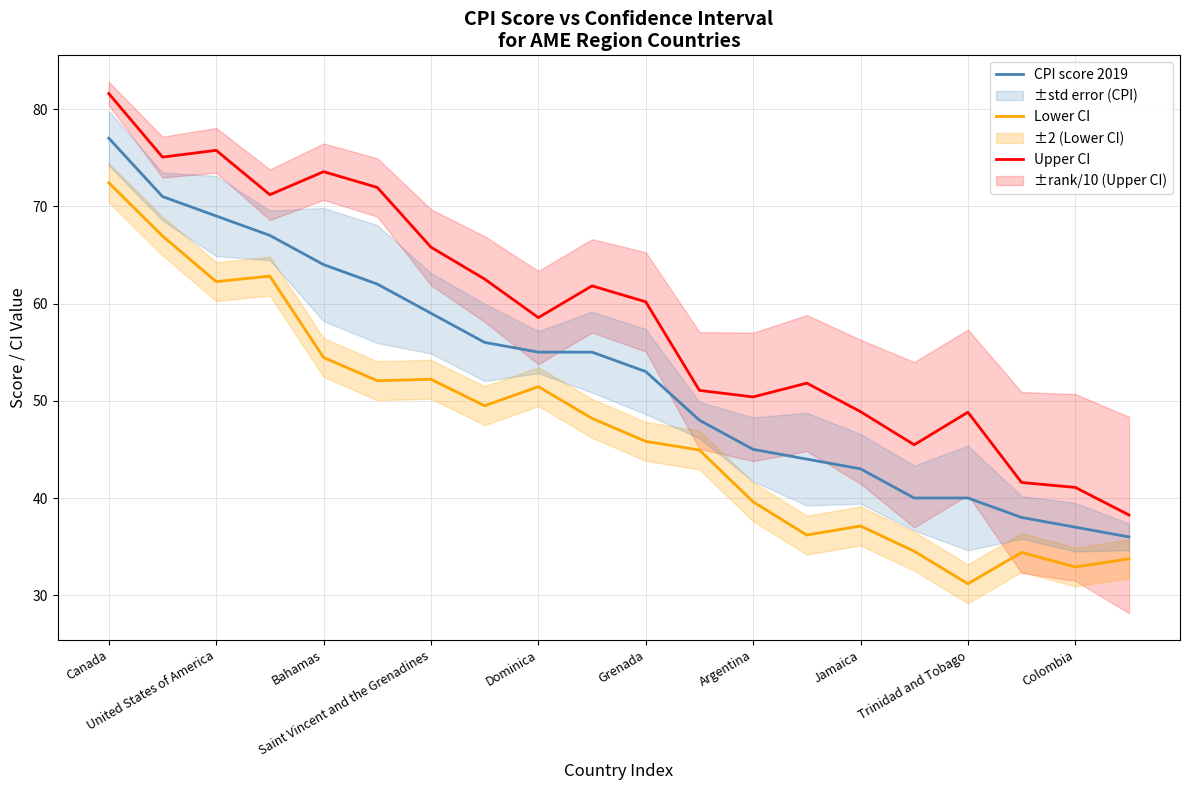

Rank the series by their maximum value, from lowest to highest.

Lower CI, CPI score 2019, Upper CI